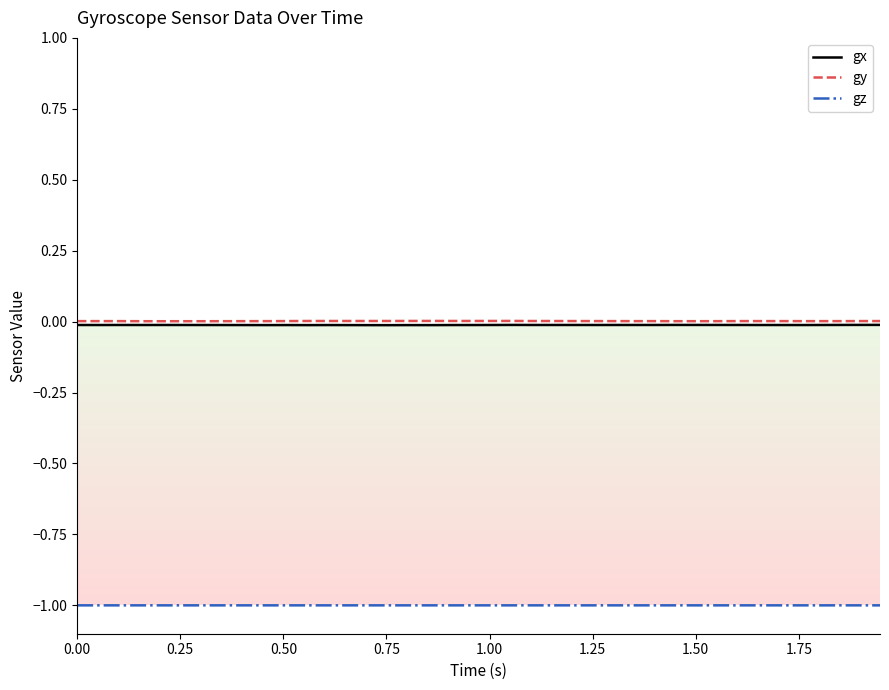

True or false: gz and gx cross at least once.

False